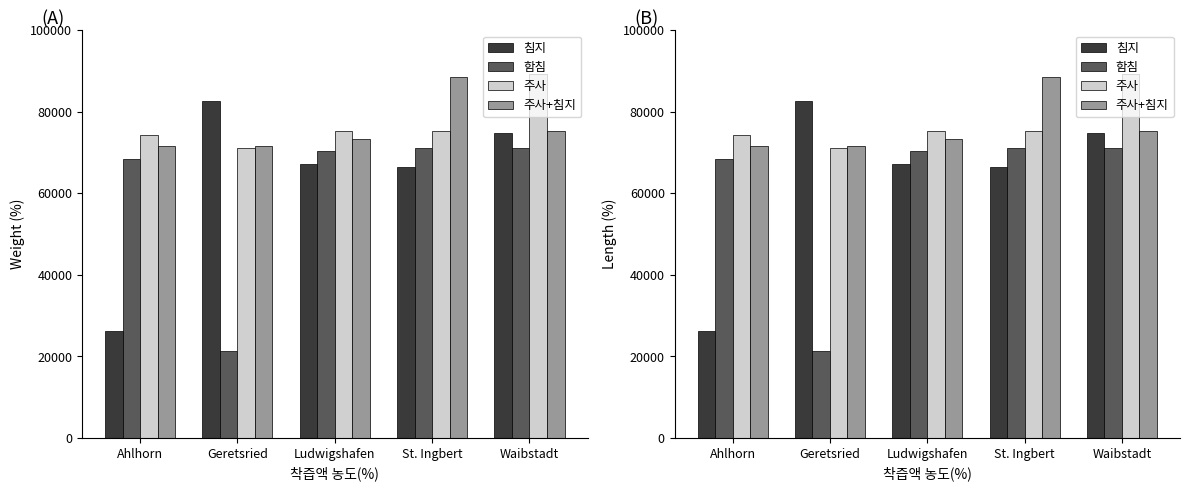

At how many categories does at least one series exceed 84378?

2